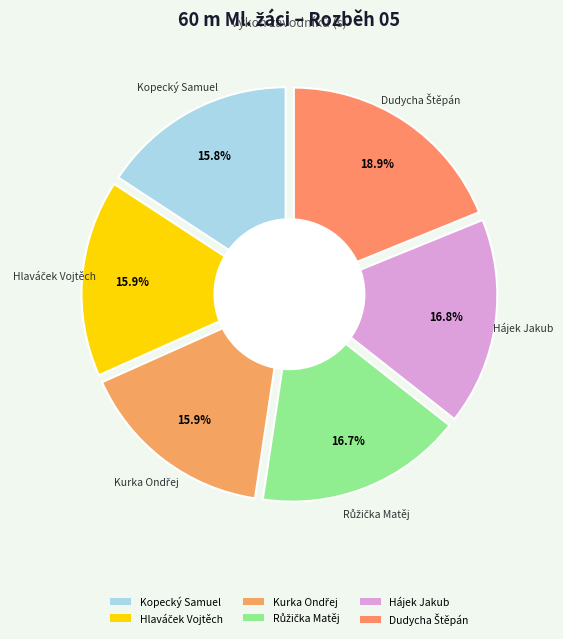

True or false: Růžička Matěj accounts for 17% of the total.

True